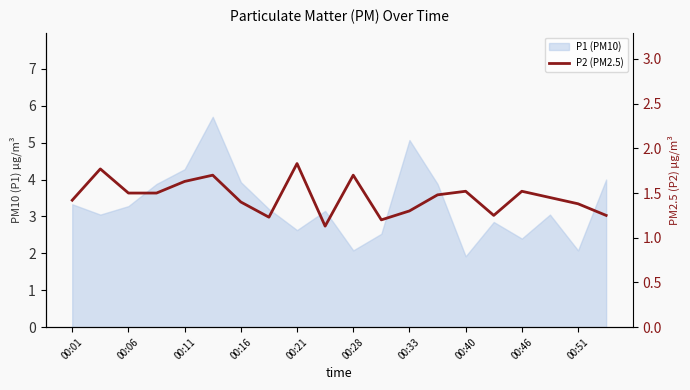

Does the chart have visible grid lines?

No